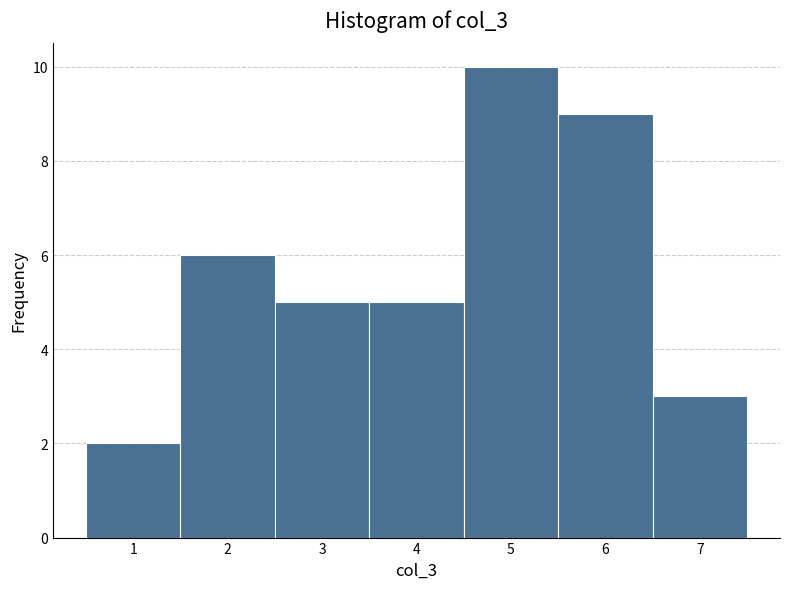

What is the height of the bar covering 1.5 to 2.5 on the x-axis? The values are not printed on the chart, so give them approximately, as read against the axis.

6